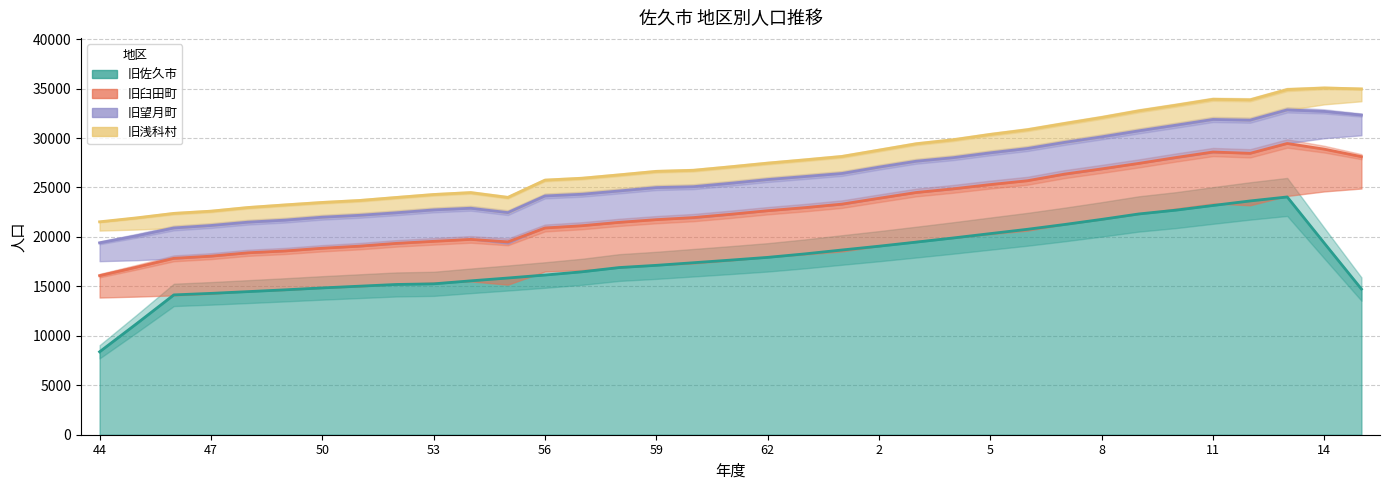

What is the sum of the 旧佐久市 values at 14 and 62?

62519.6